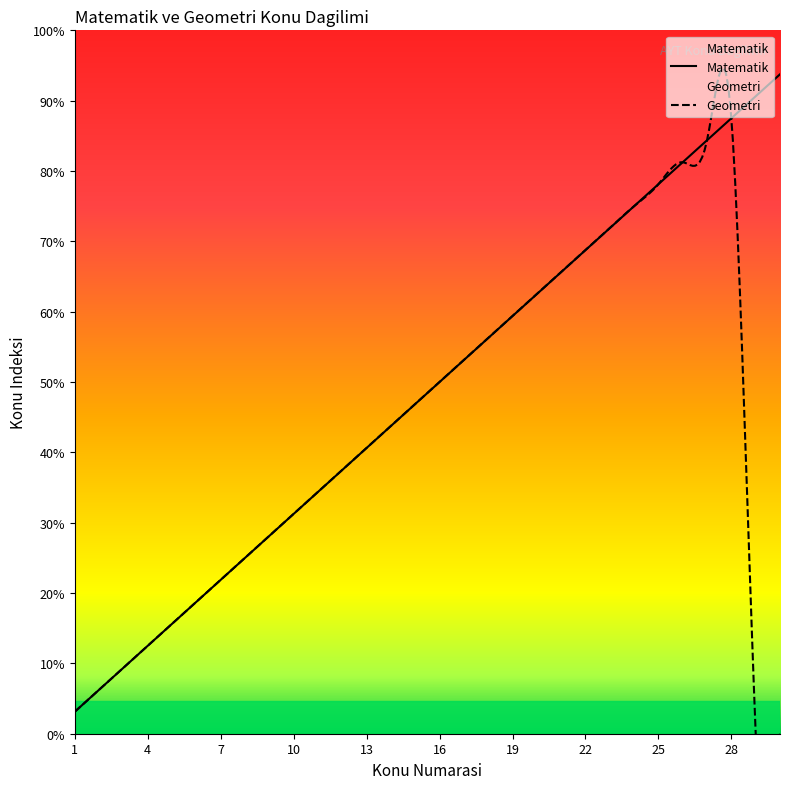

How many lines are shown in the chart?

2